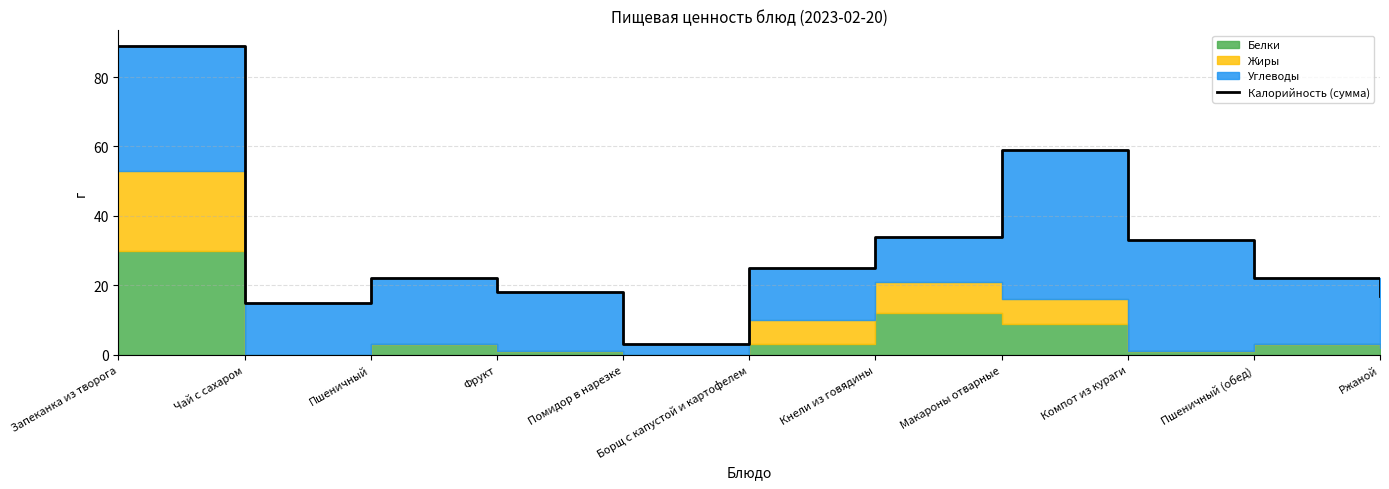

The chart shows a value of 12 at Компот из кураги. True or false?

False